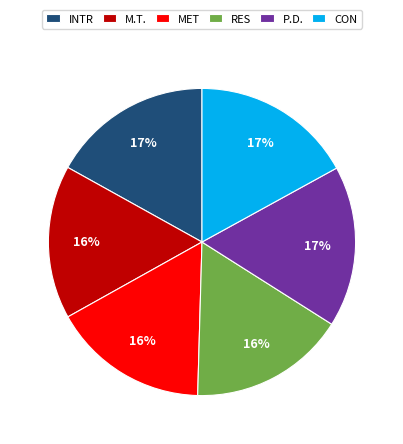

The CON slice represents 4% of the pie. True or false?

False